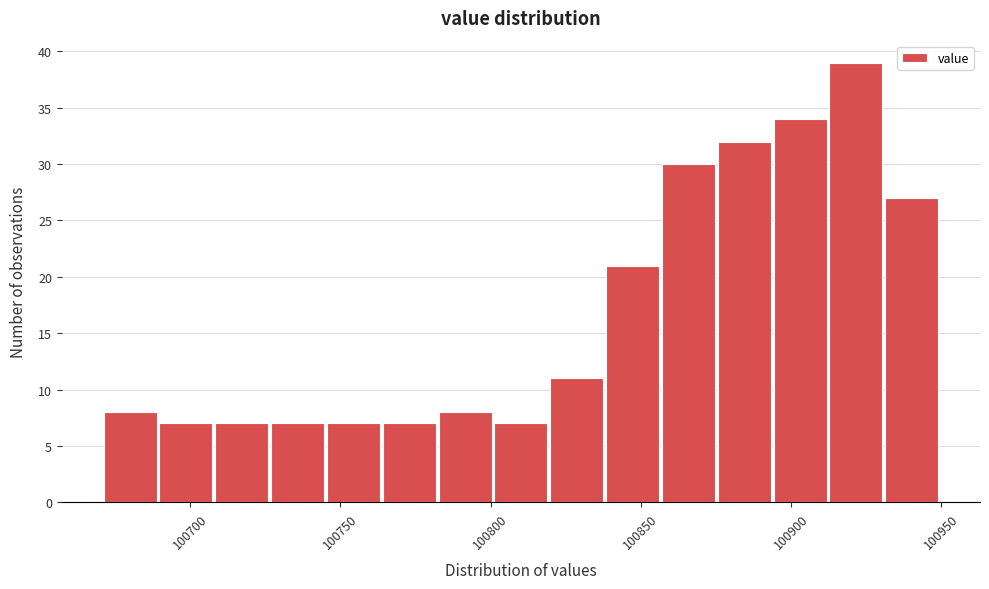

Read against the x-axis, roughly where is the centre of the tallest bar?

100920